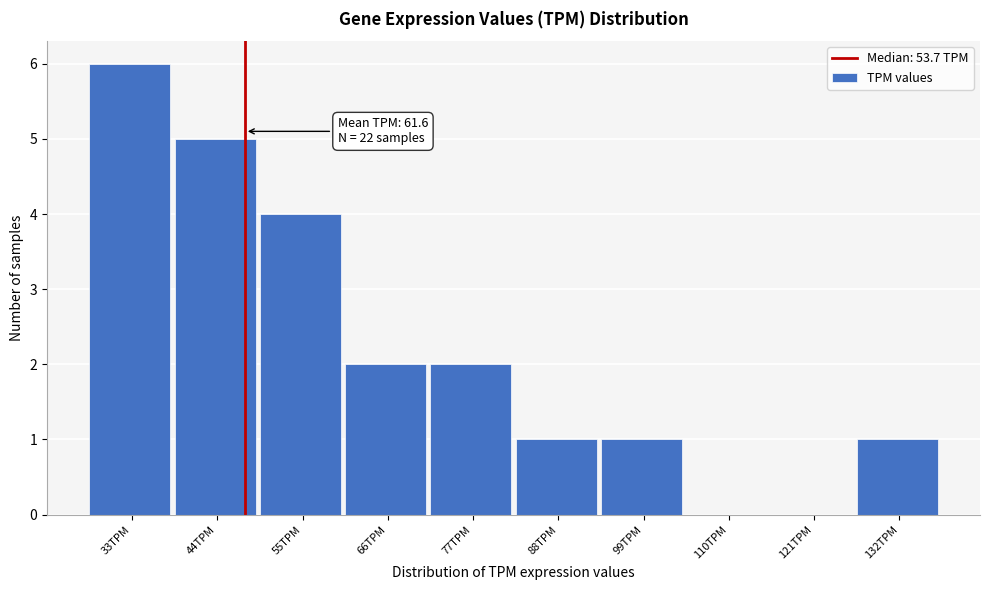

Reading left to right, extract all data points from this chart.

33TPM=6	44TPM=5	55TPM=4	66TPM=2	77TPM=2	88TPM=1	99TPM=1	110TPM=0	121TPM=0	132TPM=1